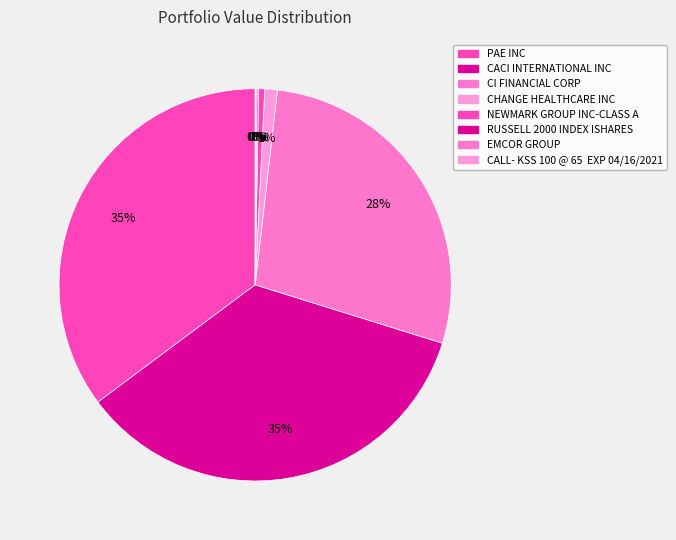

What is the smallest slice in the pie chart?

CALL- KSS 100 @ 65  EXP 04/16/2021